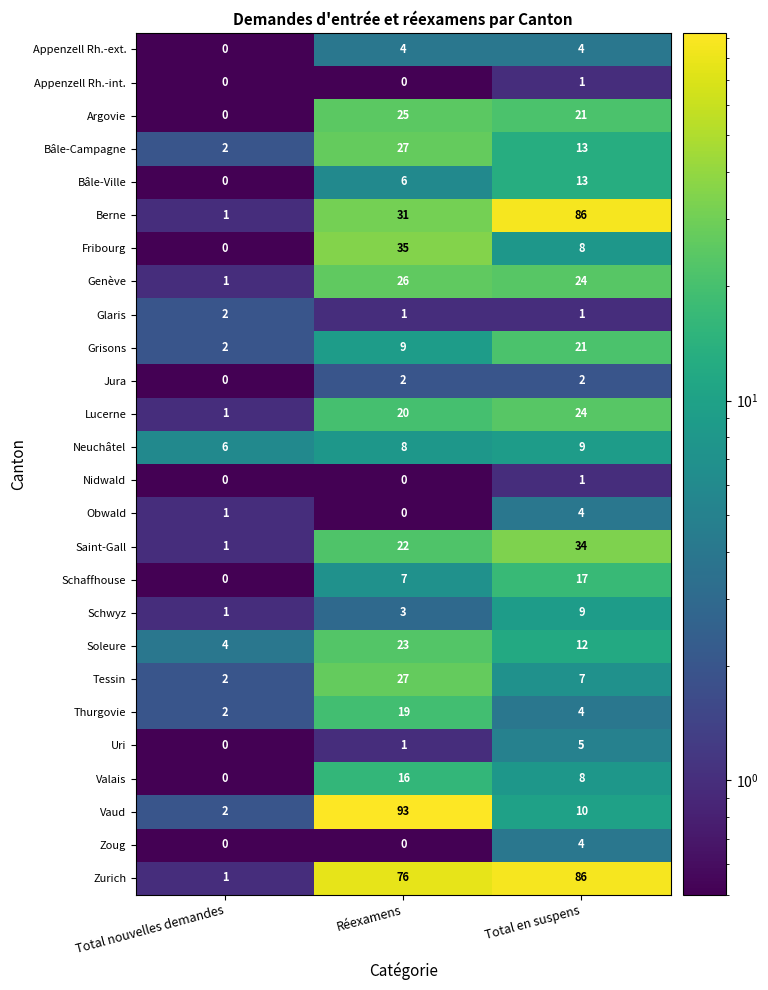

Which series has the largest range (max minus min)?

Vaud